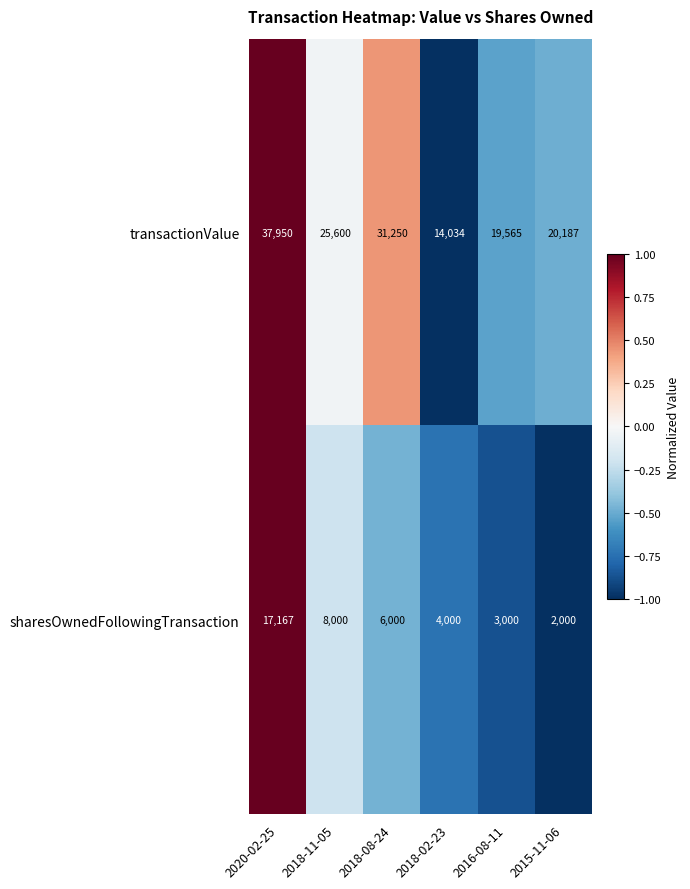

At which category does the chart reach its peak across all series?

2020-02-25